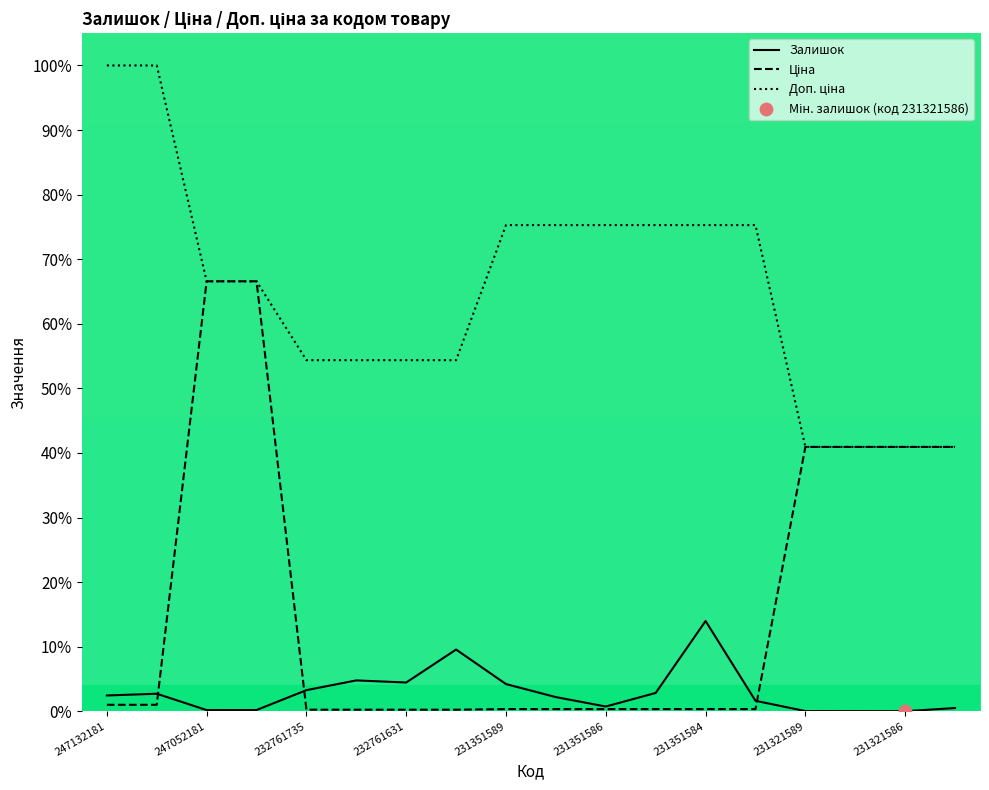

Which series has the largest Y range (max minus min)?

Ціна